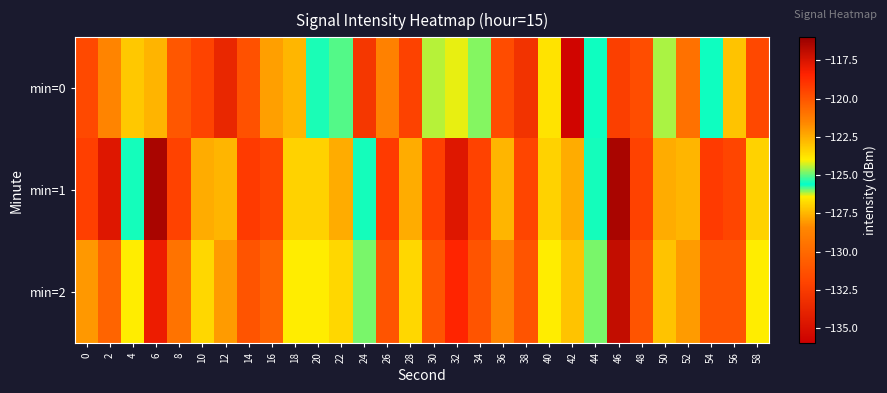

Which series has the largest range (max minus min)?

min=0